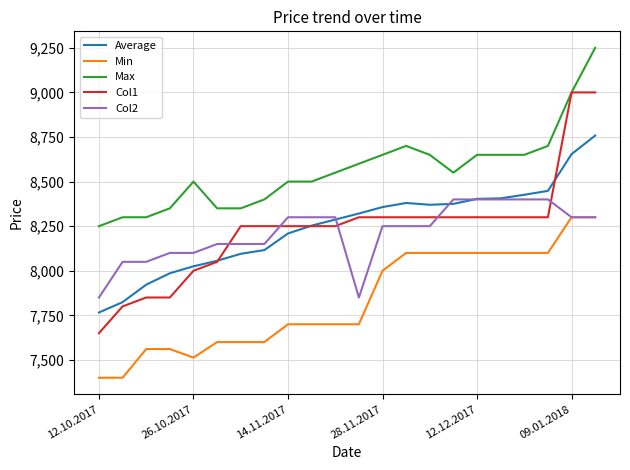

True or false: Max and Average cross at least once.

False